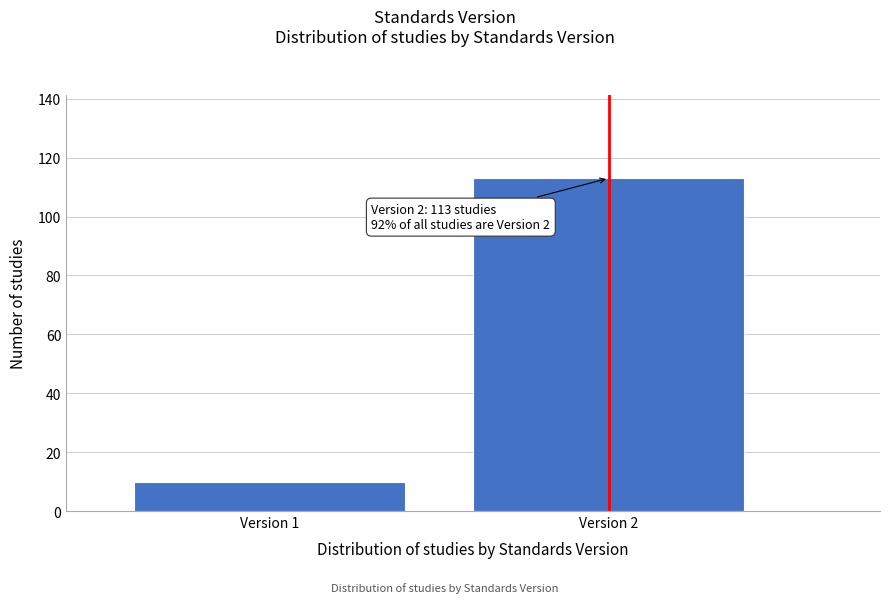

Reading left to right, list all the values displayed in this chart.

Version 1=10	Version 2=113